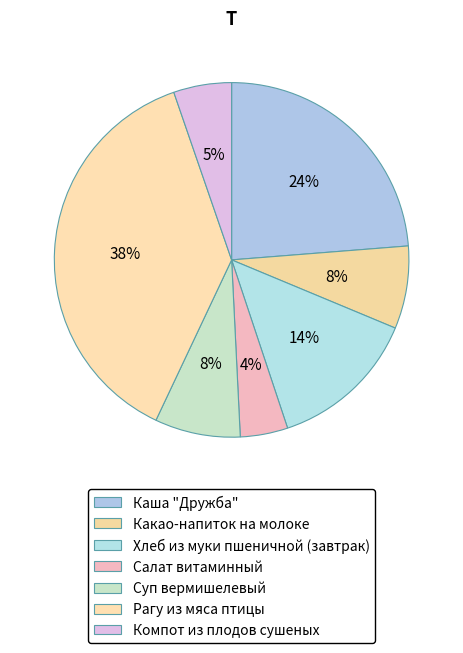

How many slices are in this pie chart?

7